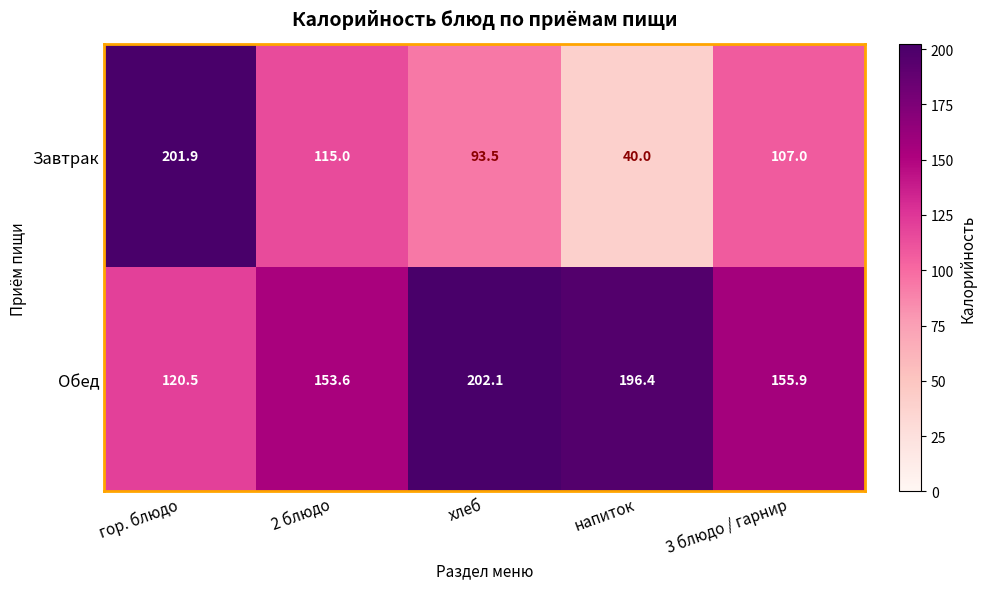

Which series has the largest range (max minus min)?

Завтрак